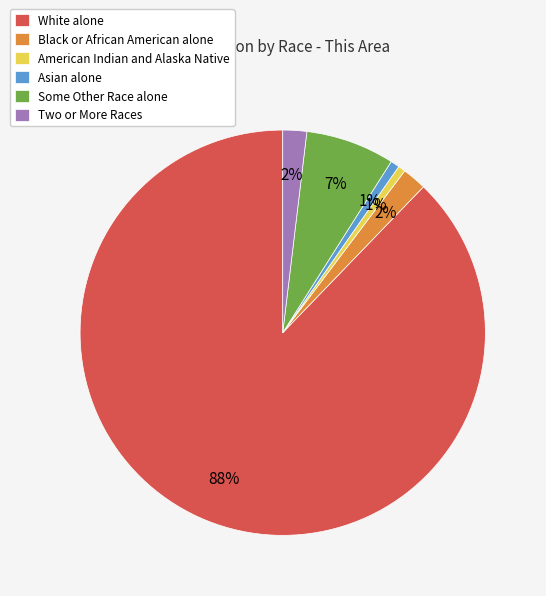

To the nearest percent, what portion does American Indian and Alaska Native represent?

1%